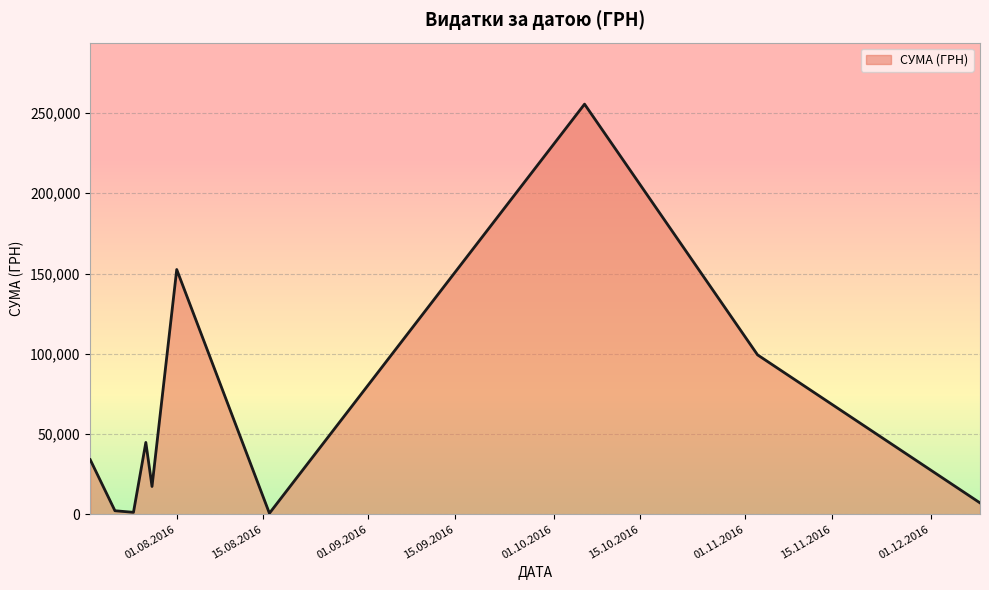

What is the maximum value shown in the chart?

255550.2